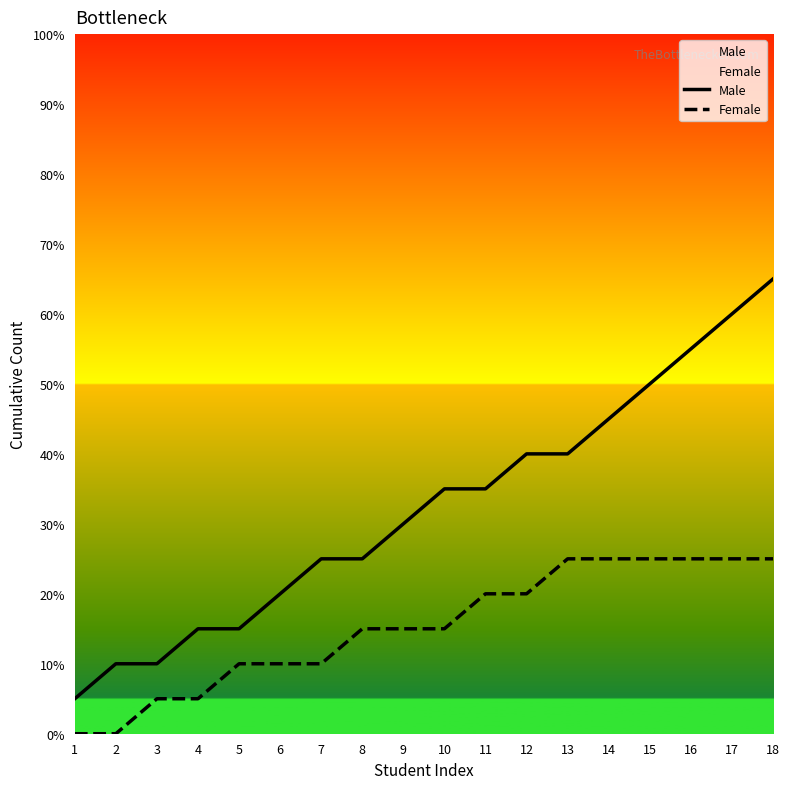

True or false: Female and Male intersect in this chart.

False